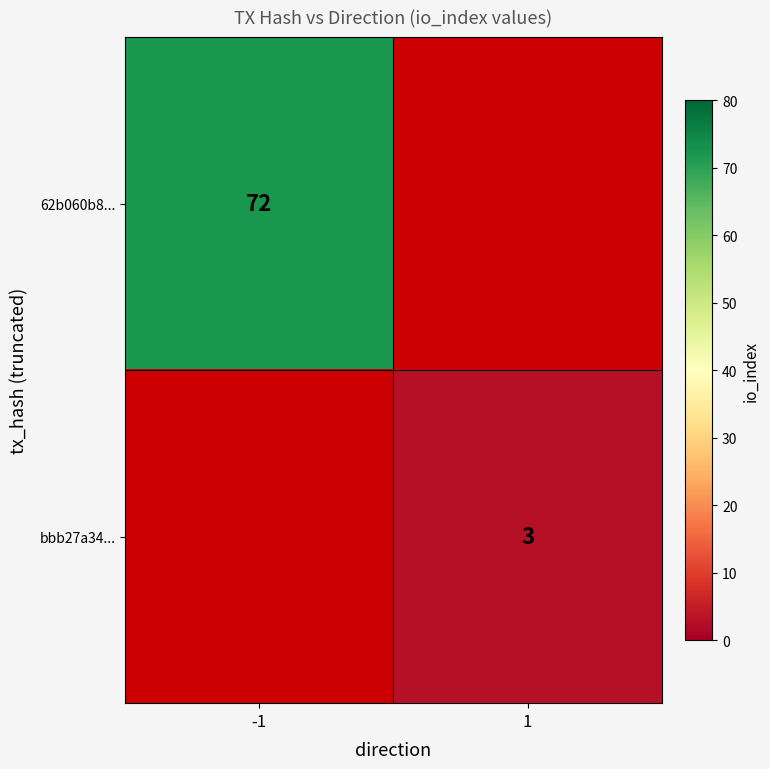

What is the greatest value displayed?

72.0